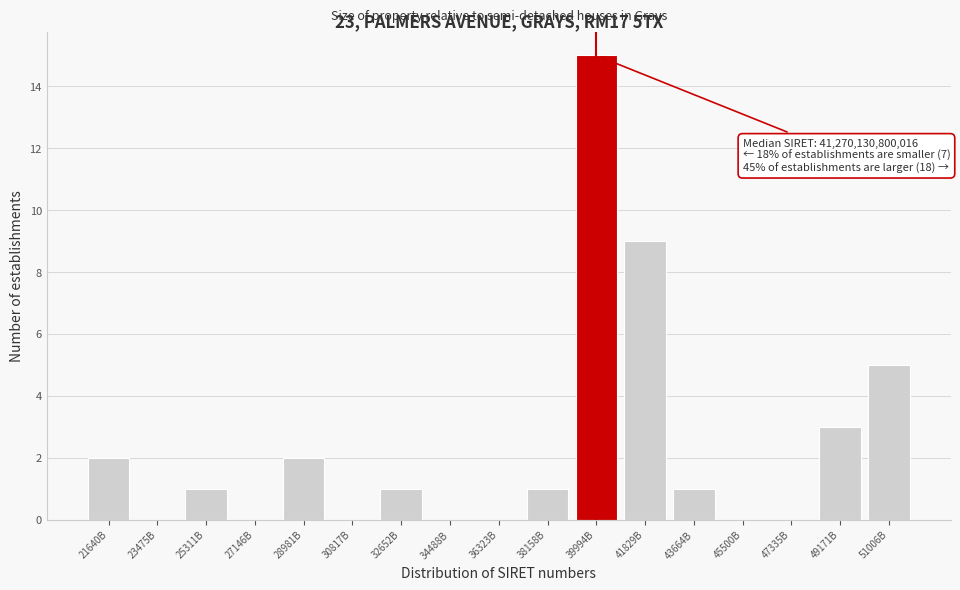

Reading right to left, what are all the values shown in this chart?

51006B=5	49171B=3	47335B=0	45500B=0	43664B=1	41829B=9	39994B=15	38158B=1	36323B=0	34488B=0	32652B=1	30817B=0	28981B=2	27146B=0	25311B=1	23475B=0	21640B=2